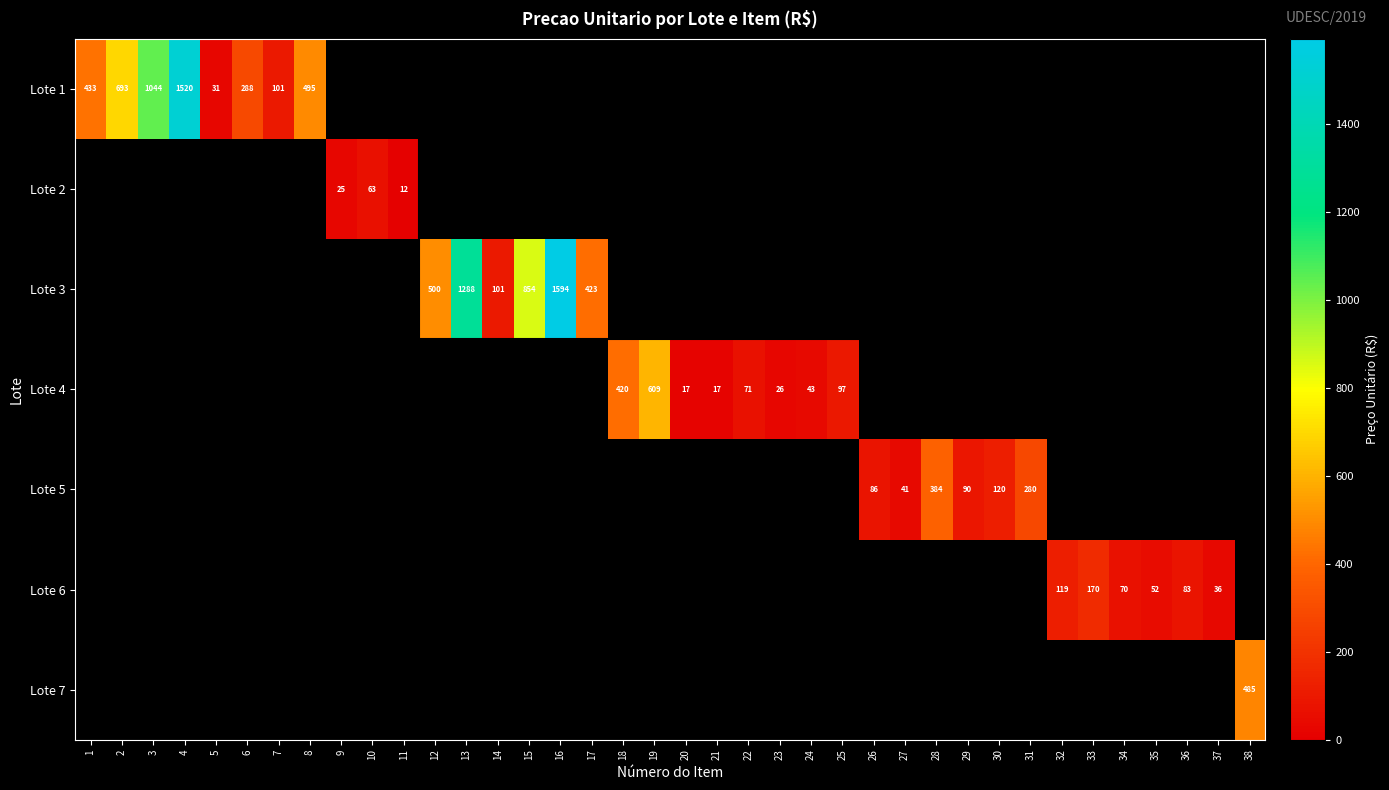

What is the difference between the Lote 6 values at 35 and 34?

18.0